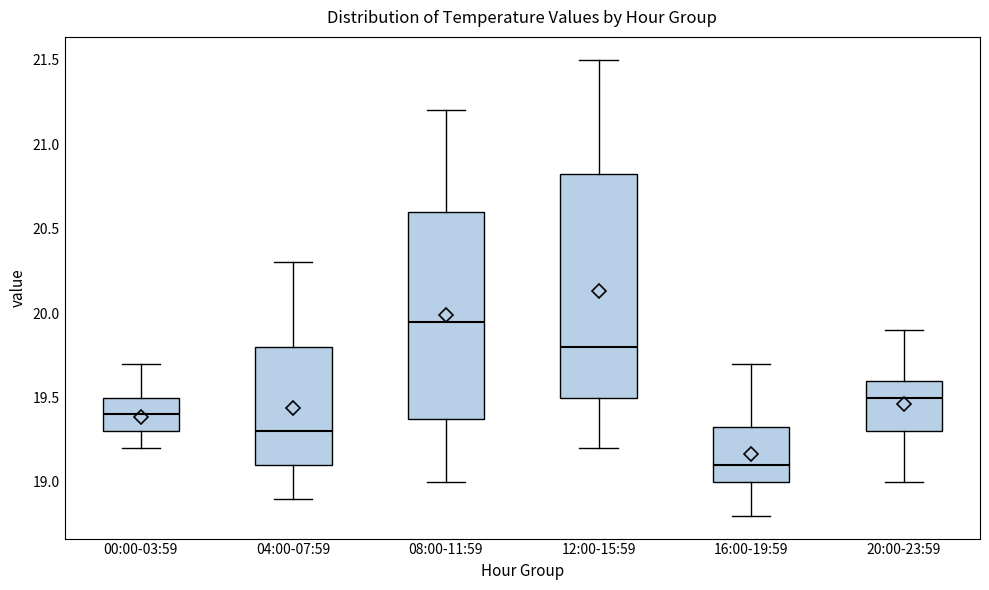

Which box has the lowest median line?

16:00-19:59